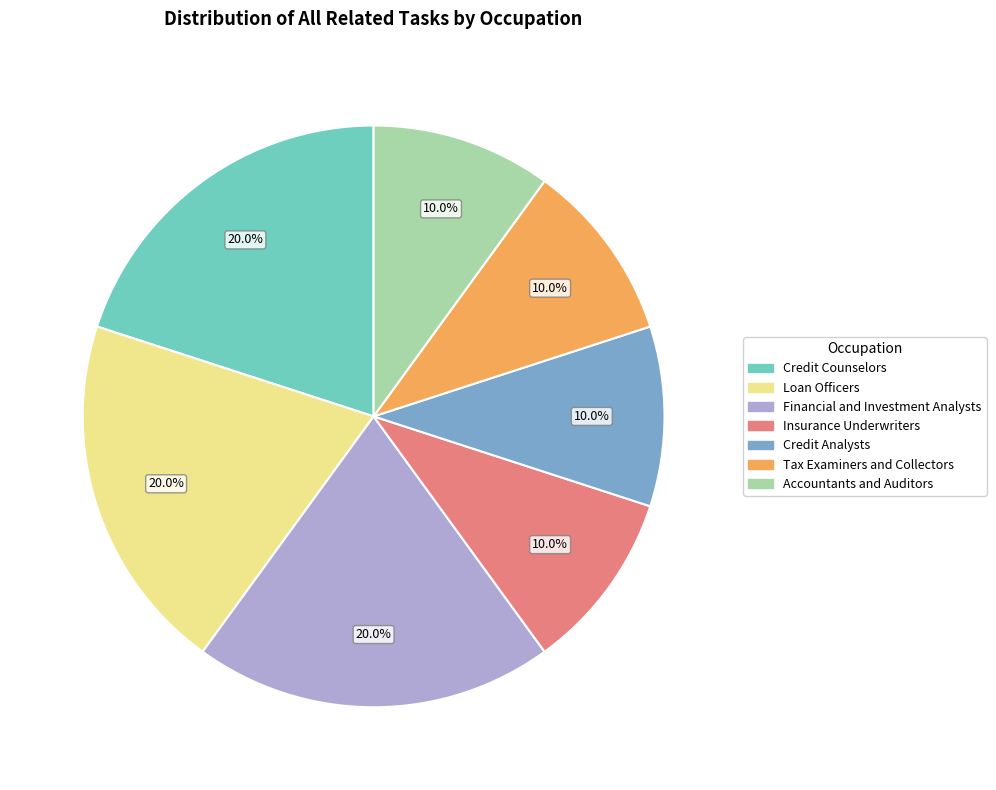

What portion of the pie excludes Credit Analysts?

90.0%